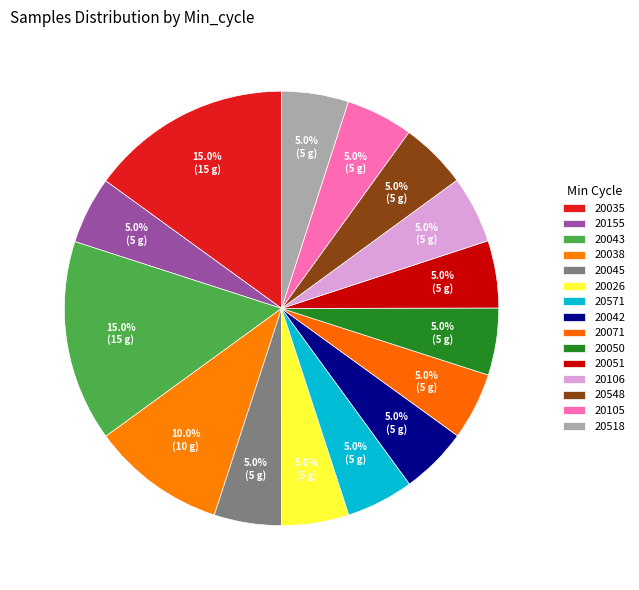

Does 20045 represent more than half of the total?

No